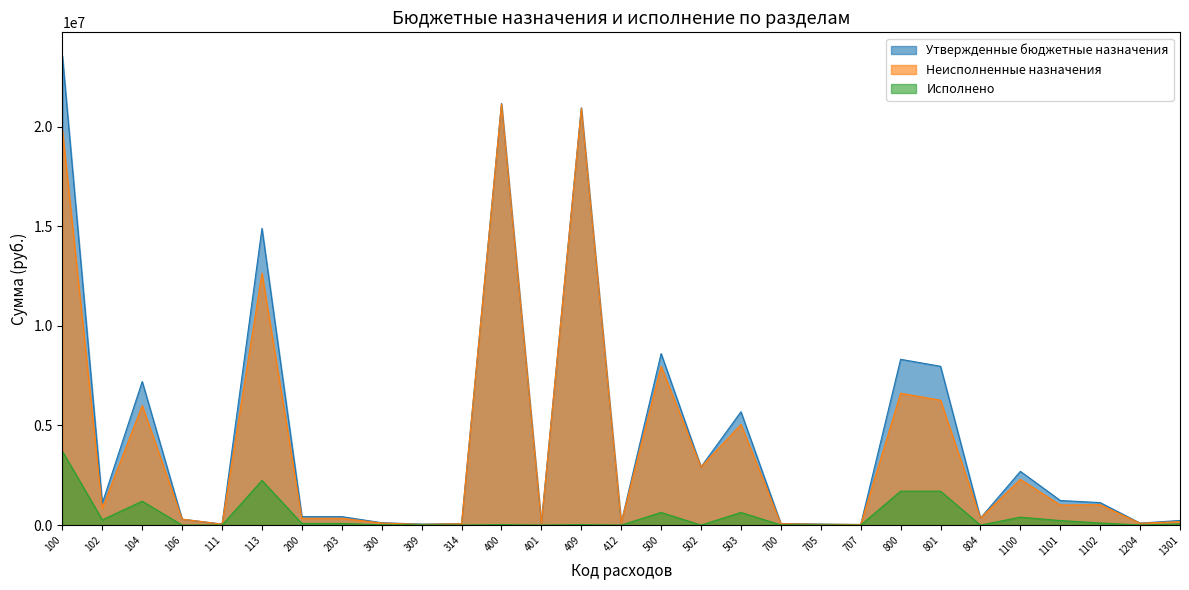

True or false: Неисполненные назначения and Исполнено cross at least once.

False